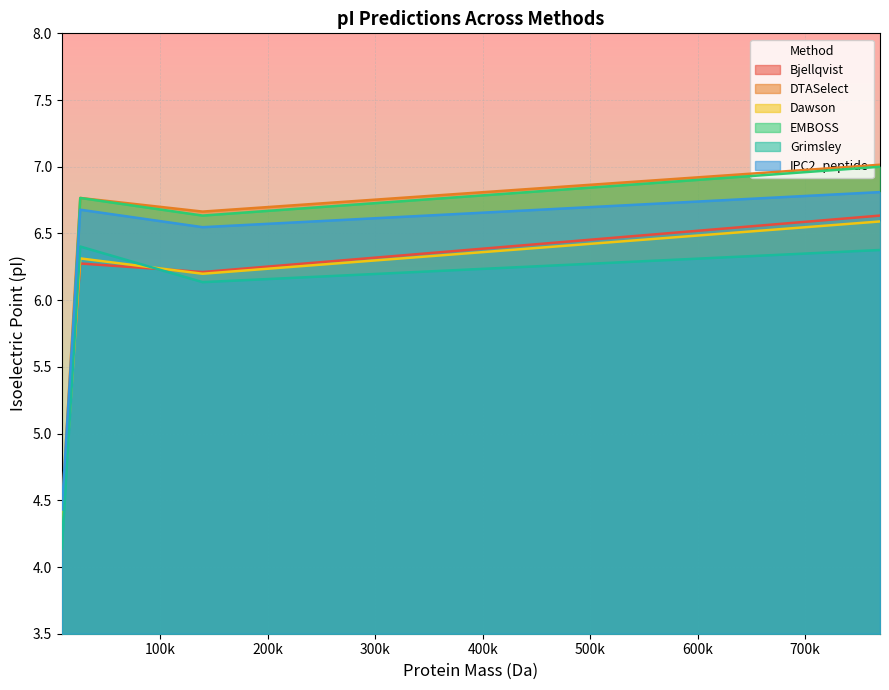

What is the minimum value for EMBOSS?

4.1